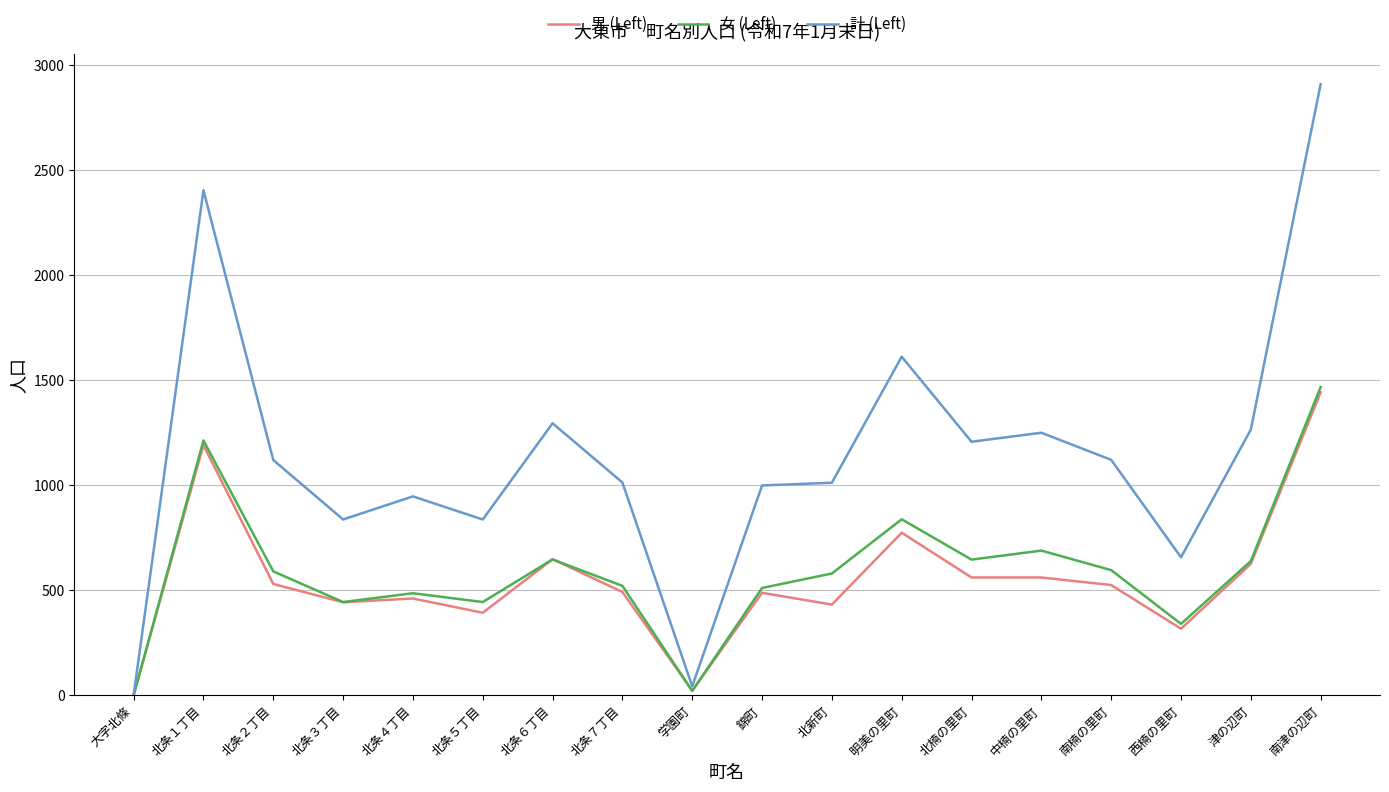

What is the total value across all series at 北楠の里町?

2414